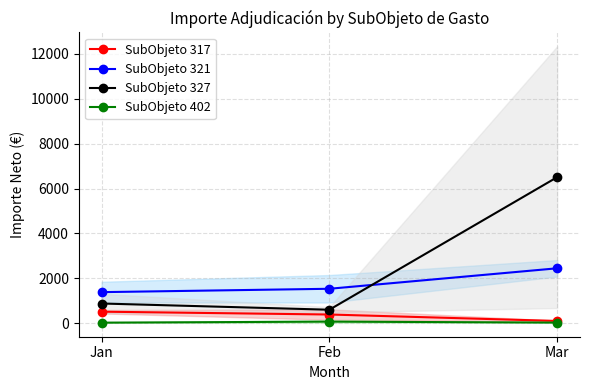

What is the difference between the maximum and minimum values in the SubObjeto 402 series?

46.1